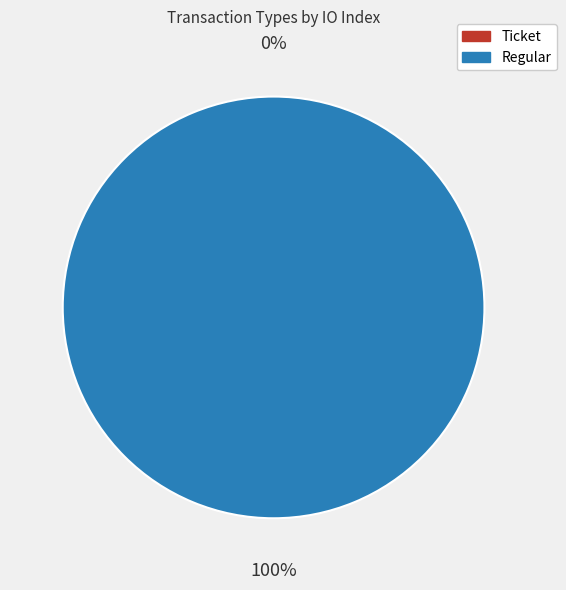

Is it true that Regular is 88% of the pie?

False